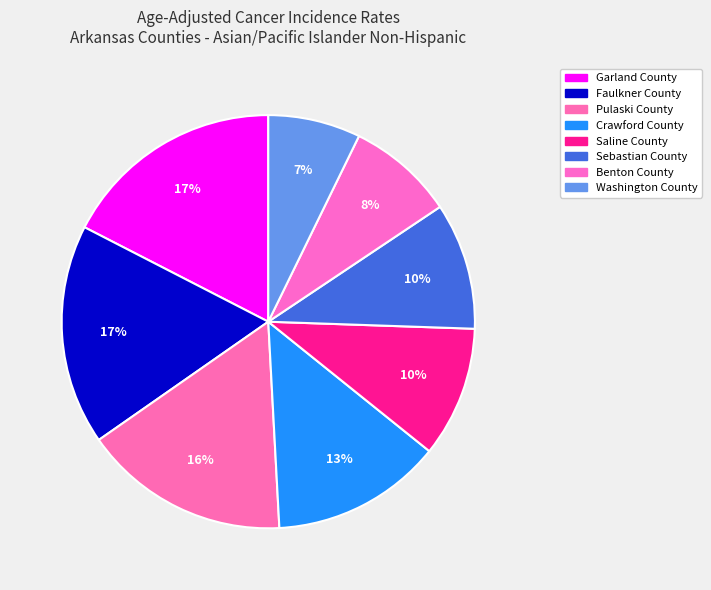

Is it true that Garland County is 17% of the pie?

True